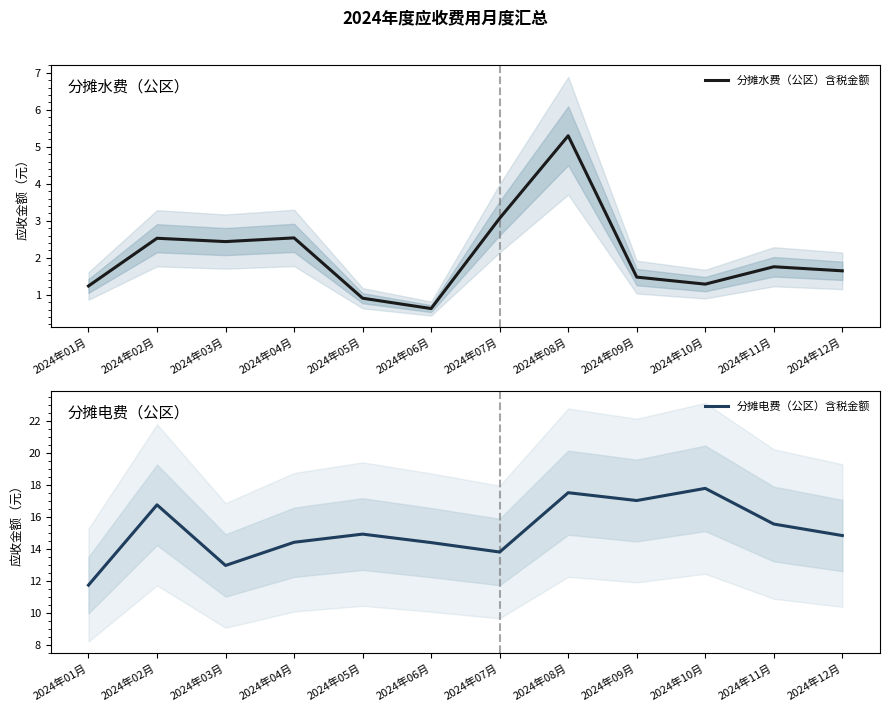

Reading right to left, extract all data points from this chart.

分摊水费（公区）含税金额: 2024年12月=1.6	2024年11月=1.8	2024年10月=1.3	2024年09月=1.5	2024年08月=5.3	2024年07月=3.1	2024年06月=0.6	2024年05月=0.9	2024年04月=2.5	2024年03月=2.4	2024年02月=2.5	2024年01月=1.2
分摊电费（公区）含税金额: 2024年12月=14.9	2024年11月=15.6	2024年10月=17.8	2024年09月=17.1	2024年08月=17.5	2024年07月=13.8	2024年06月=14.4	2024年05月=14.9	2024年04月=14.4	2024年03月=13.0	2024年02月=16.8	2024年01月=11.8